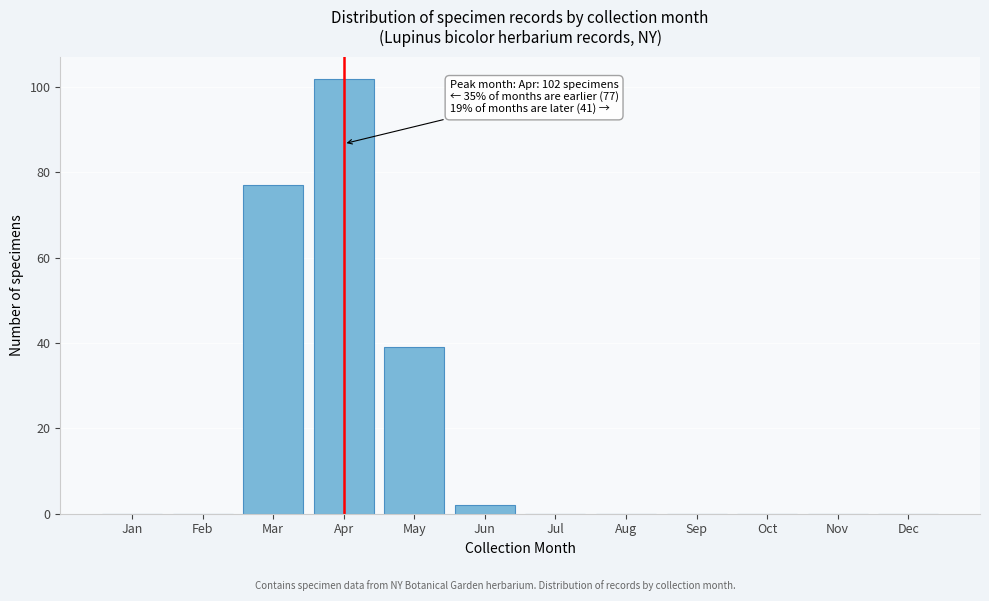

Reading left to right, extract all data points from this chart.

Jan=0	Feb=0	Mar=77	Apr=102	May=39	Jun=2	Jul=0	Aug=0	Sep=0	Oct=0	Nov=0	Dec=0